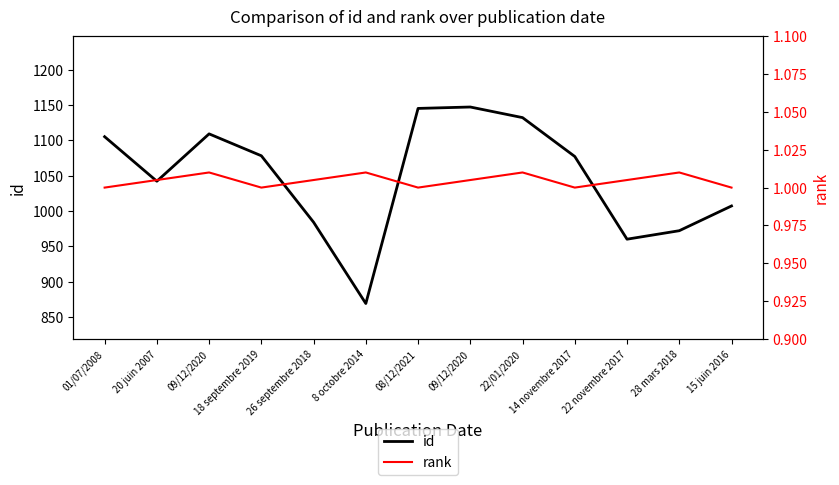

True or false: id and rank cross at least once.

False